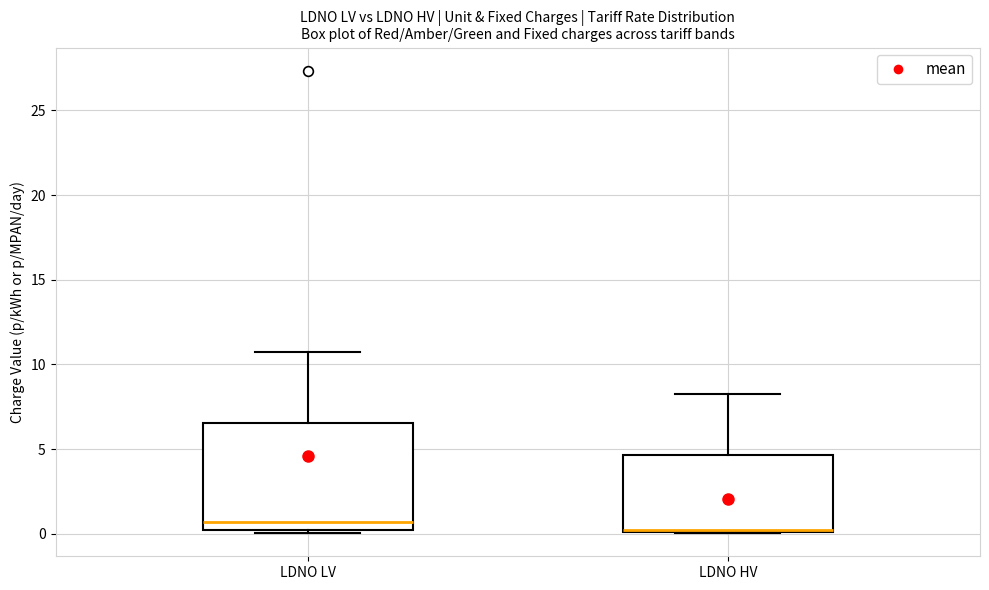

Where does the upper whisker of the box for LDNO HV end on the y-axis? The values are not printed on the chart, so give them approximately, as read against the axis.

8.0